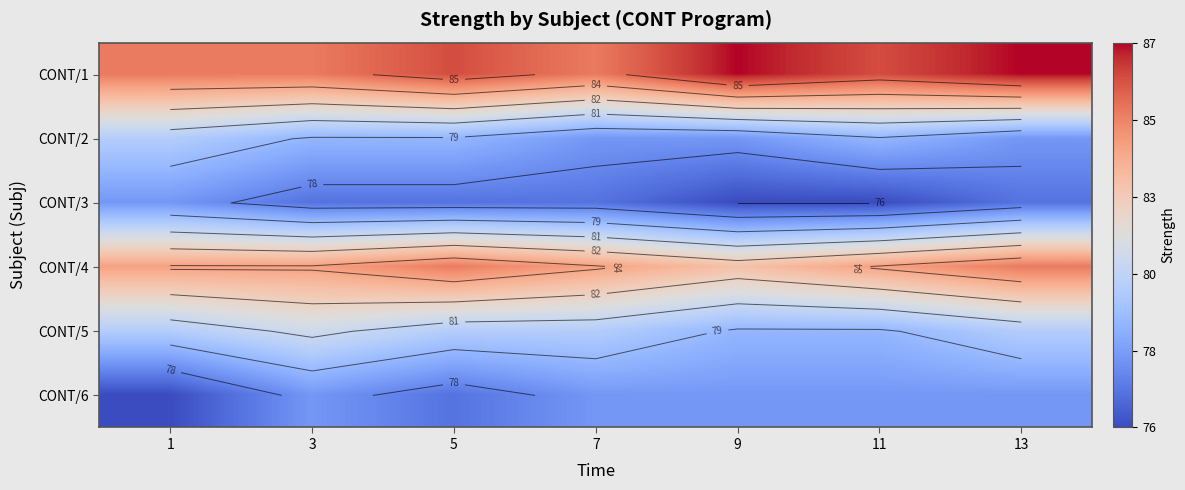

Between 1 and 7, which is larger?

1